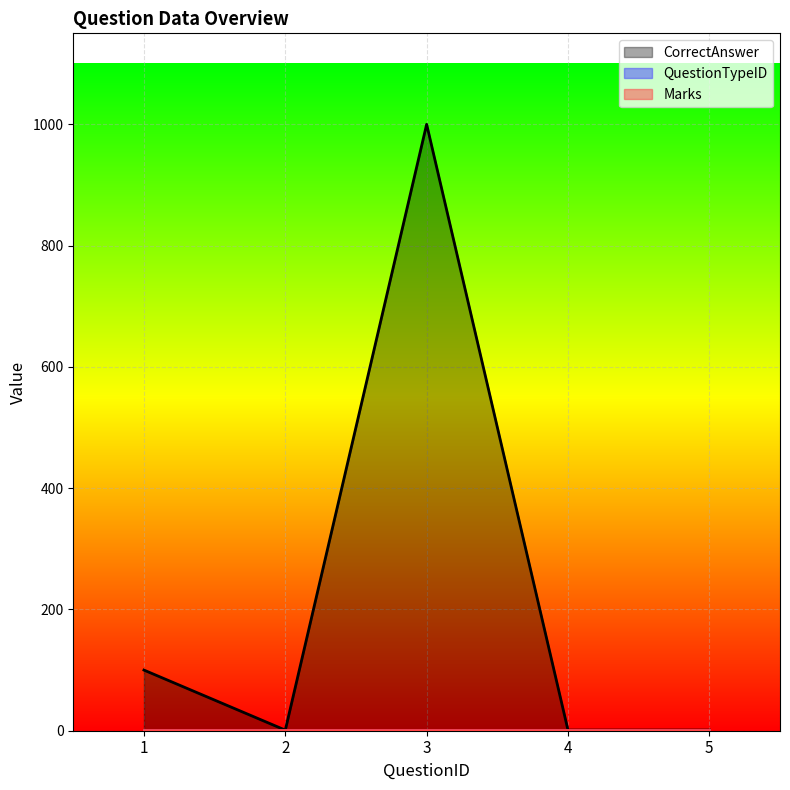

Reading left to right, list all the values displayed in this chart.

CorrectAnswer: 100	1	1000	1	1
QuestionTypeID: 1	1	1	1	1
Marks: 1	1	1	1	1